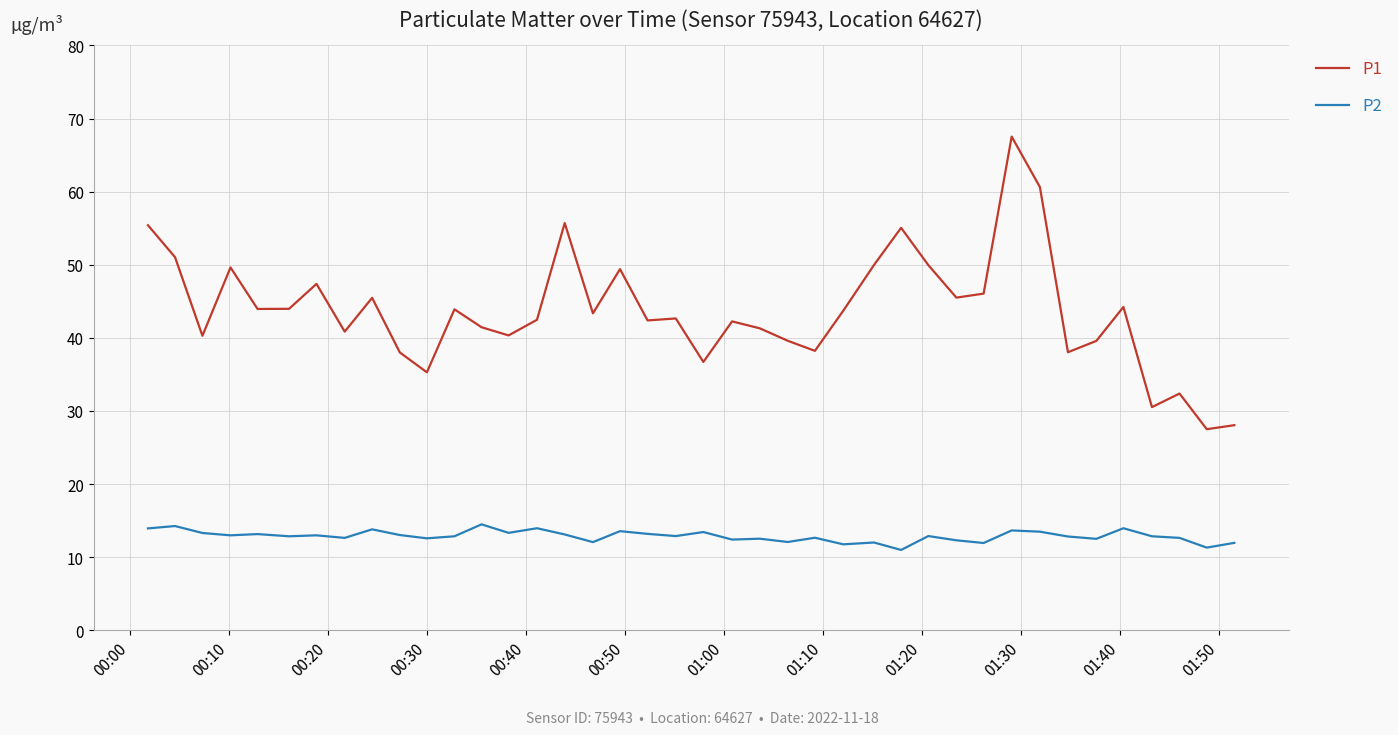

Rank the series by their maximum value, from lowest to highest.

P2, P1